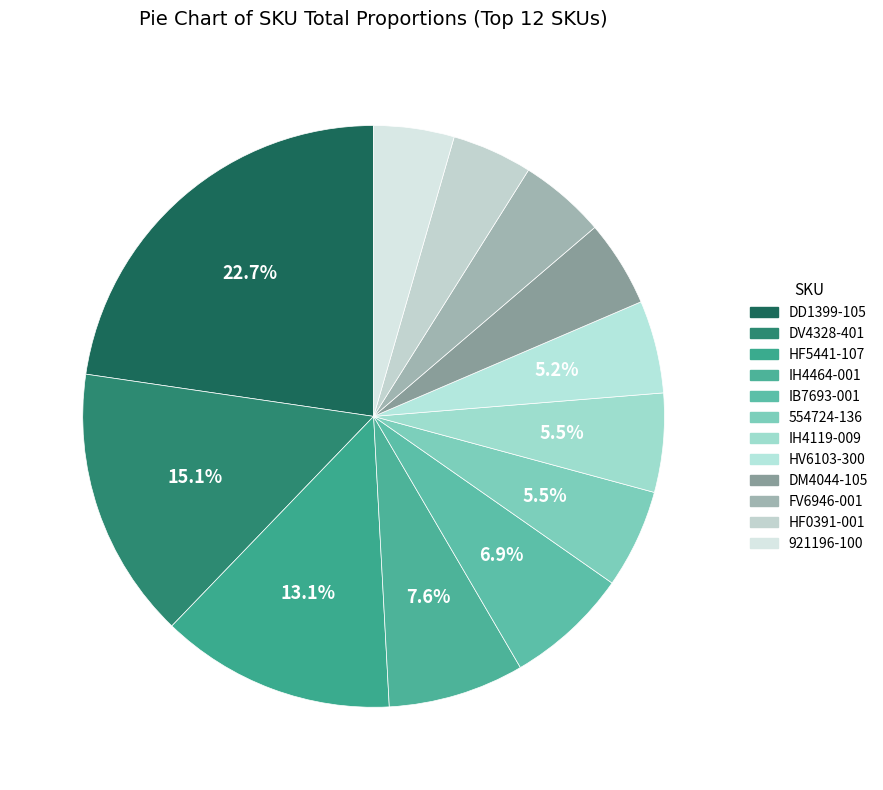

To the nearest percent, what is the difference between the 921196-100 and HF5441-107 slice percentages?

9%